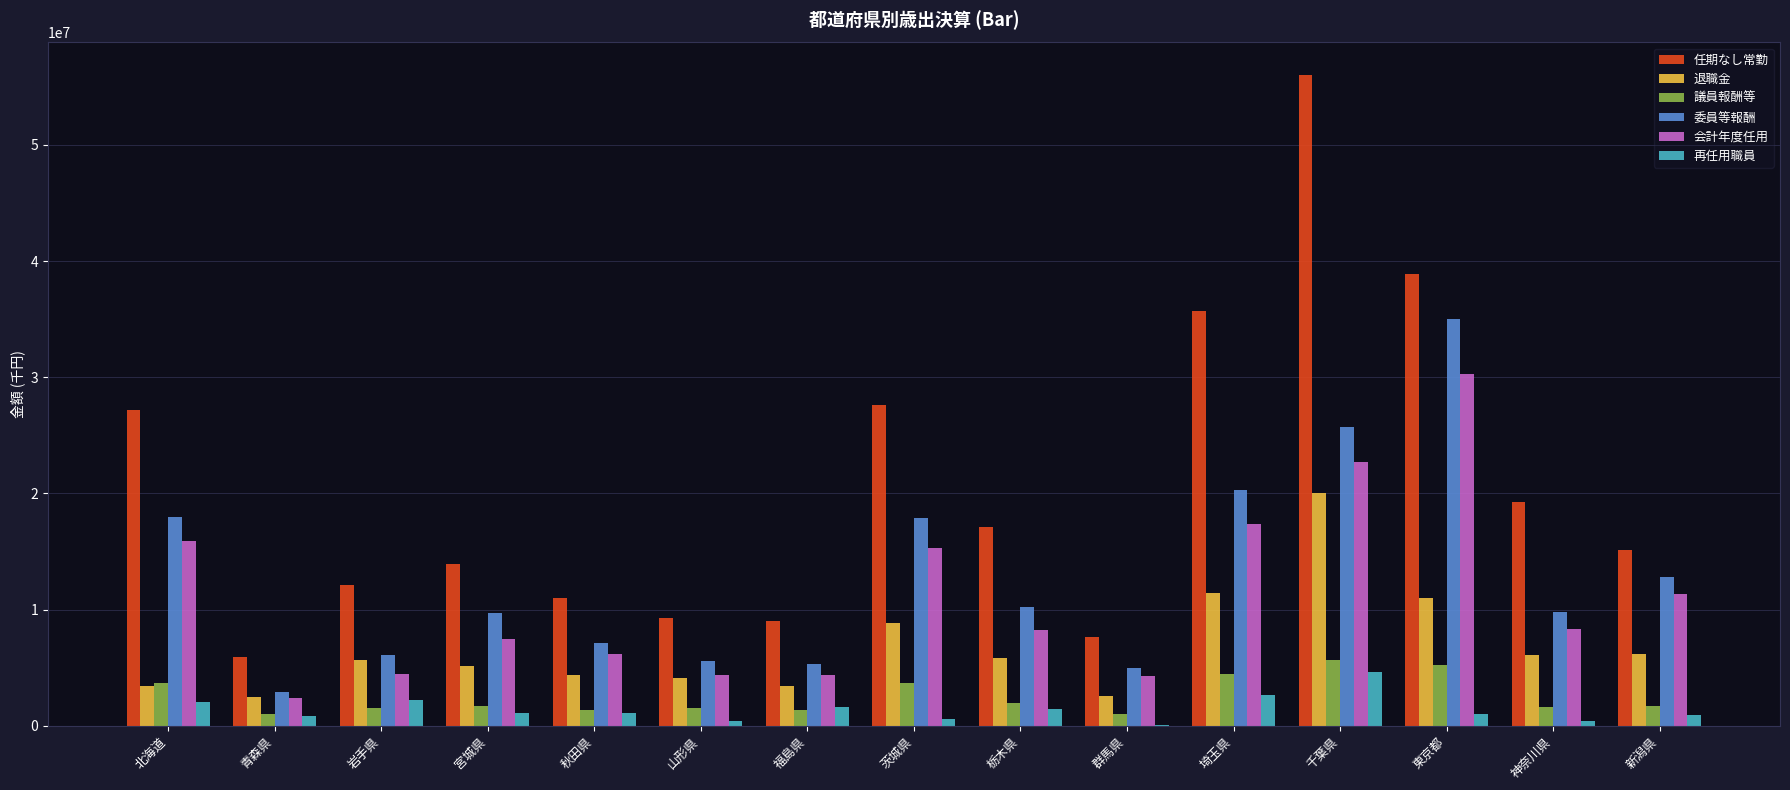

Is the value of 退職金 at 北海道 greater than the value of 議員報酬等 at 栃木県?

Yes